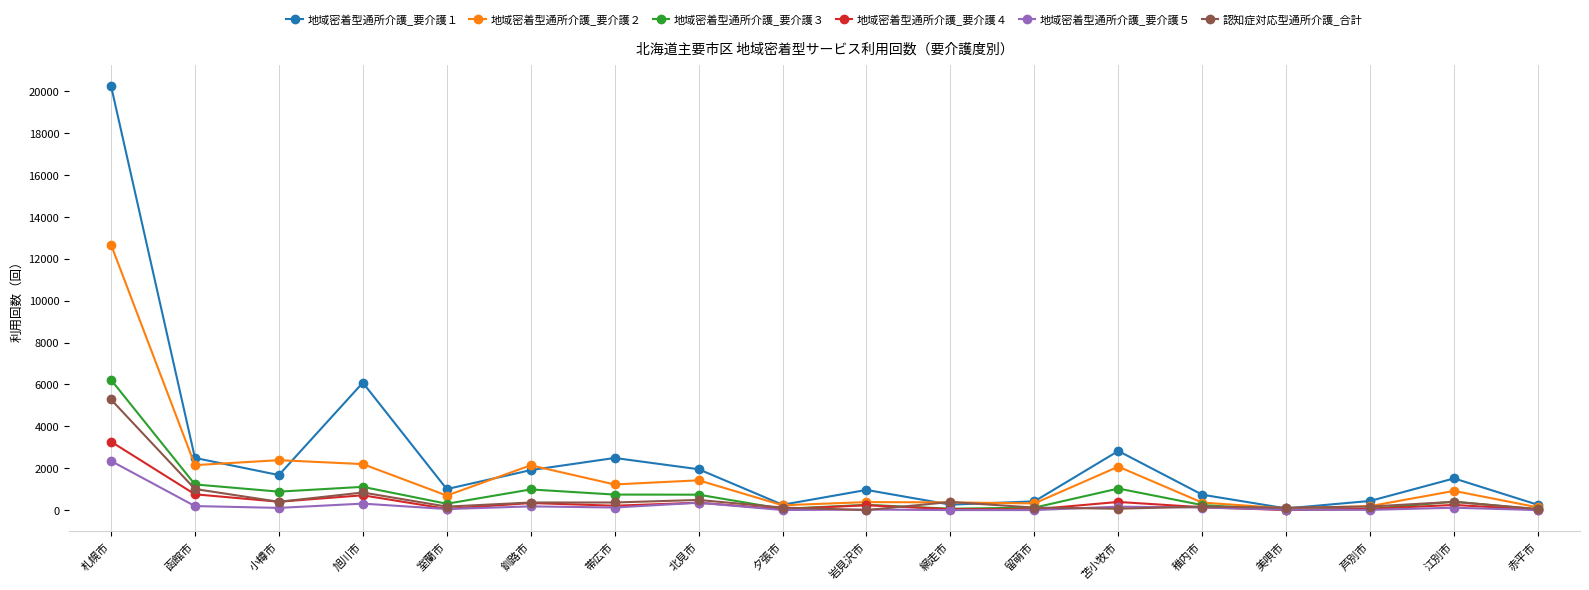

Where is 認知症対応型通所介護_合計 nearest to the value 2640?

函館市